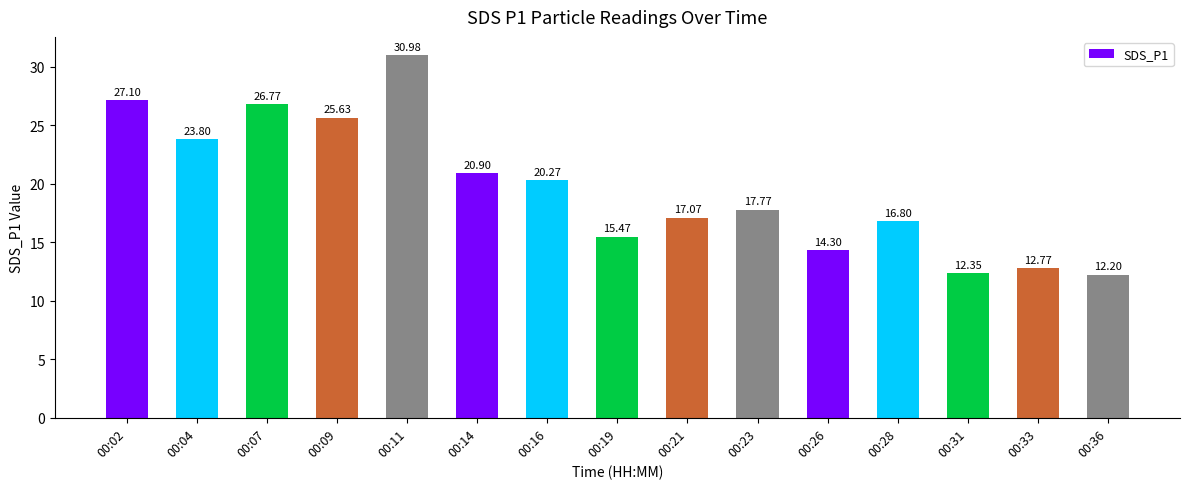

What is the difference between the maximum and second lowest values?

18.6